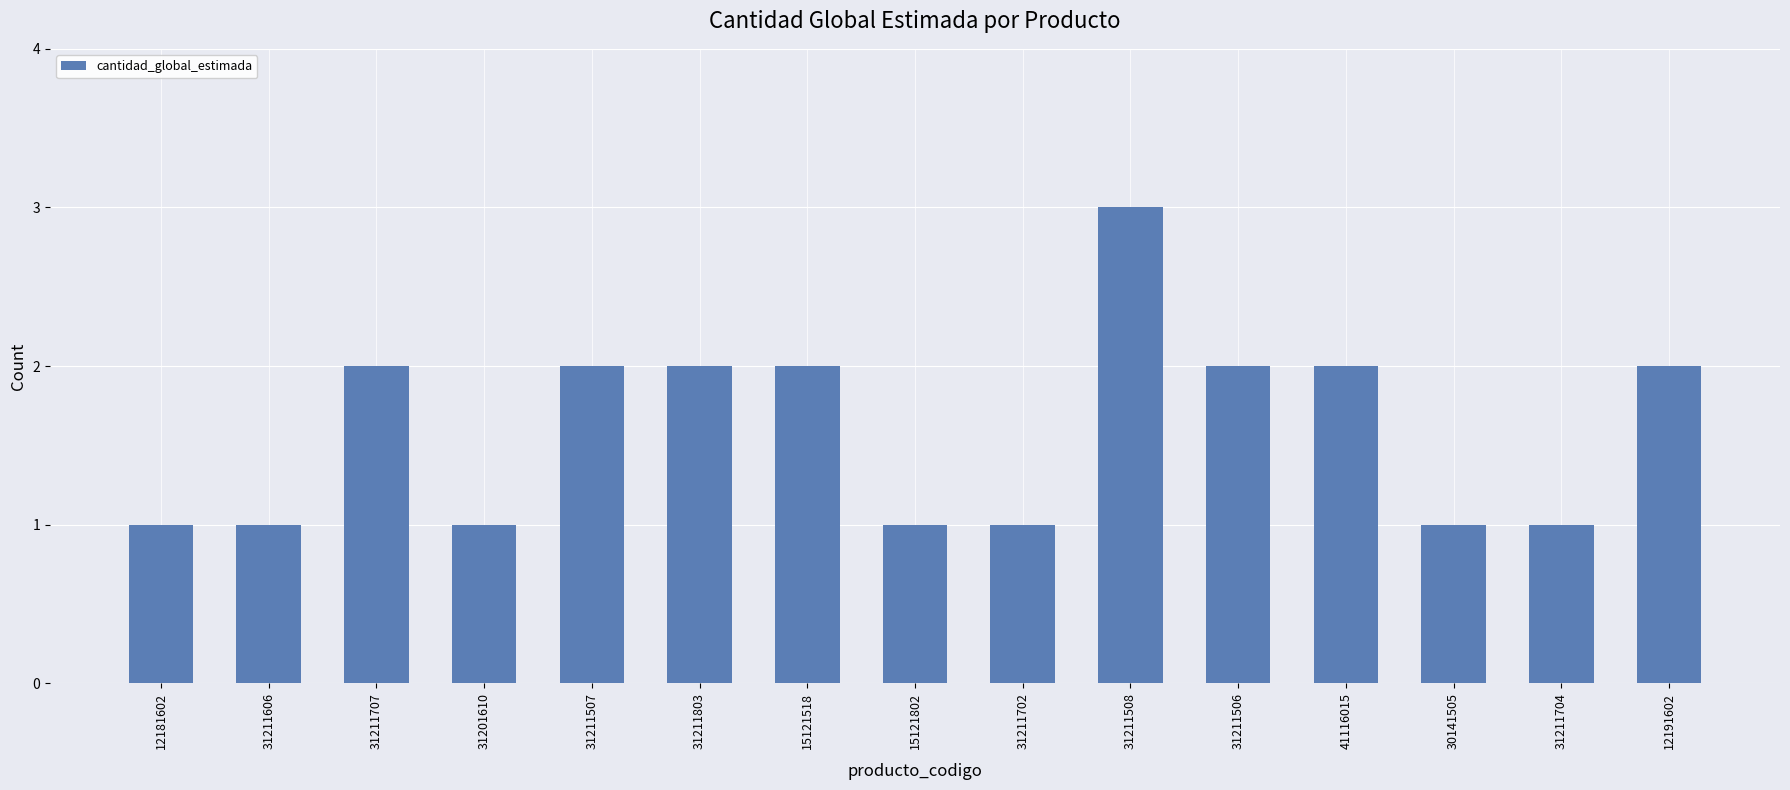

Approximately how many times larger is the value at 31211506 compared to 12181602?

2.0